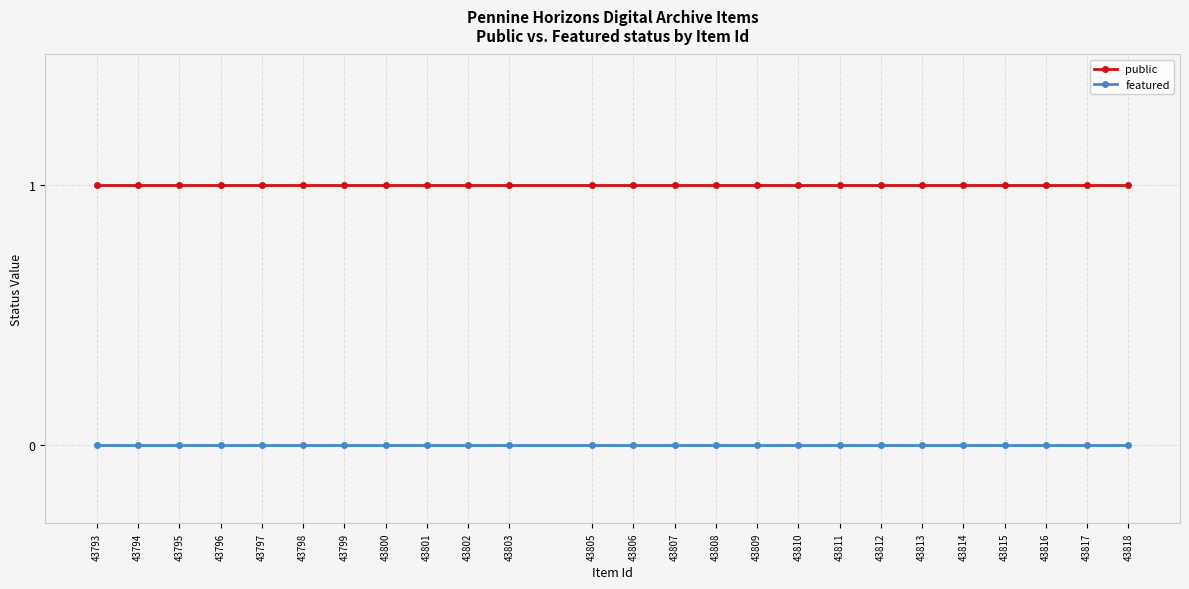

Rank the categories by featured value from highest to lowest.

43818, 43817, 43816, 43815, 43814, 43813, 43812, 43811, 43810, 43809, 43808, 43807, 43806, 43805, 43803, 43802, 43801, 43800, 43799, 43798, 43797, 43796, 43795, 43794, 43793